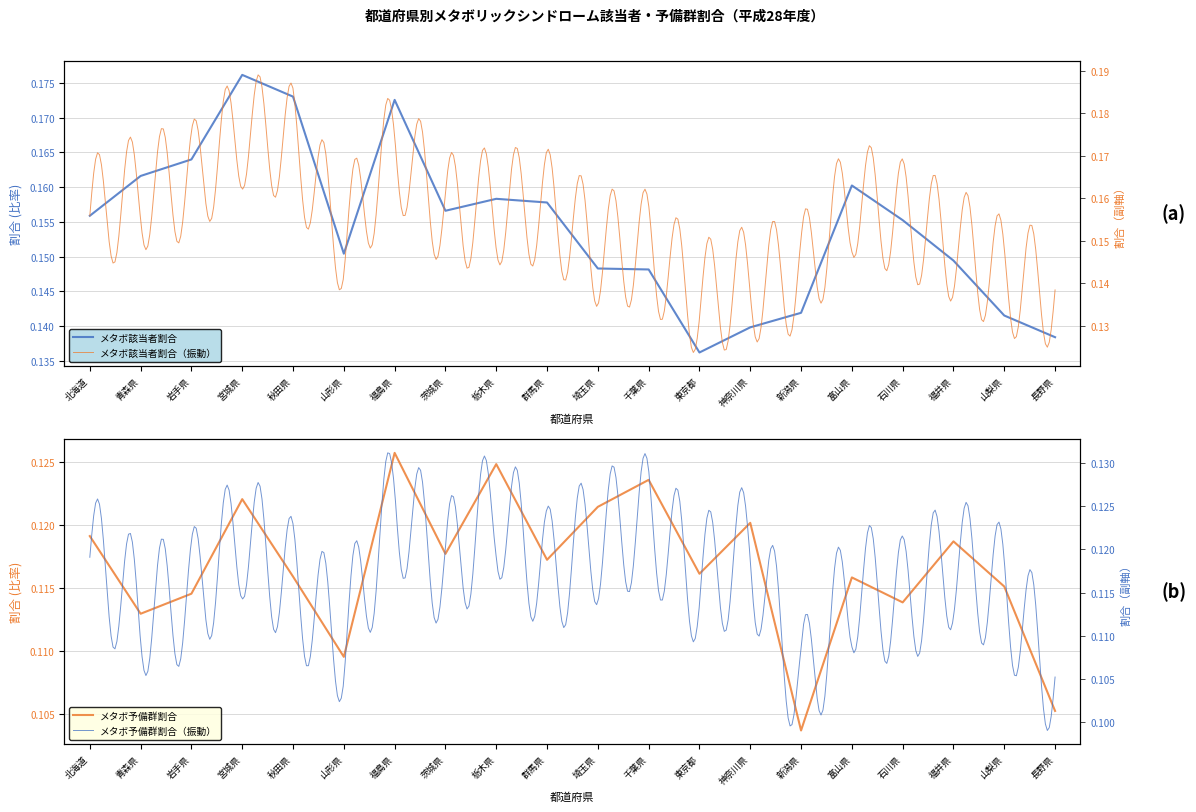

List the labels in order of メタボ予備群割合 value, largest first.

福島県, 栃木県, 千葉県, 宮城県, 埼玉県, 神奈川県, 北海道, 福井県, 茨城県, 群馬県, 東京都, 秋田県, 富山県, 山梨県, 岩手県, 石川県, 青森県, 山形県, 長野県, 新潟県